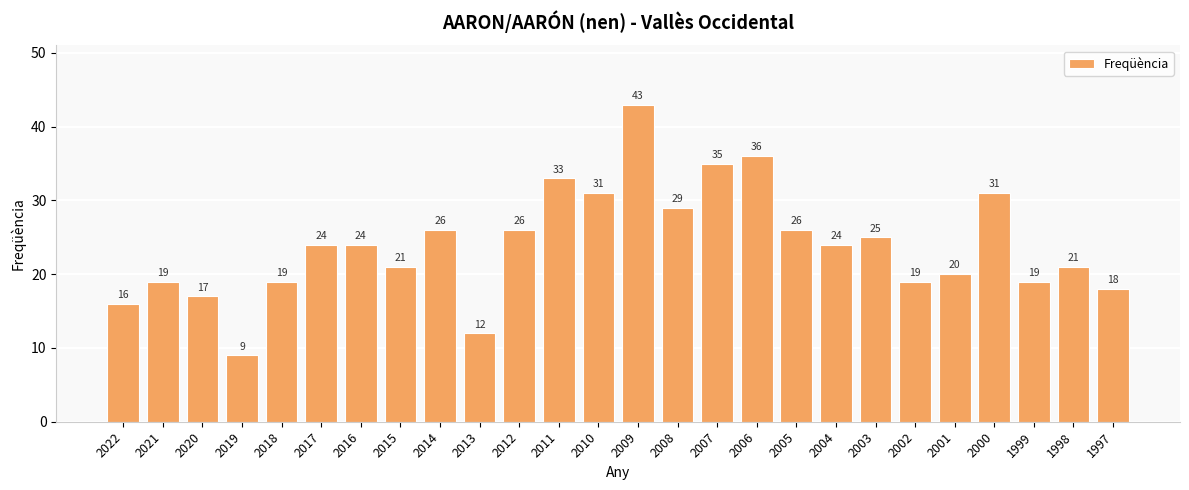

True or false: the data shows 19 at 2021.

True